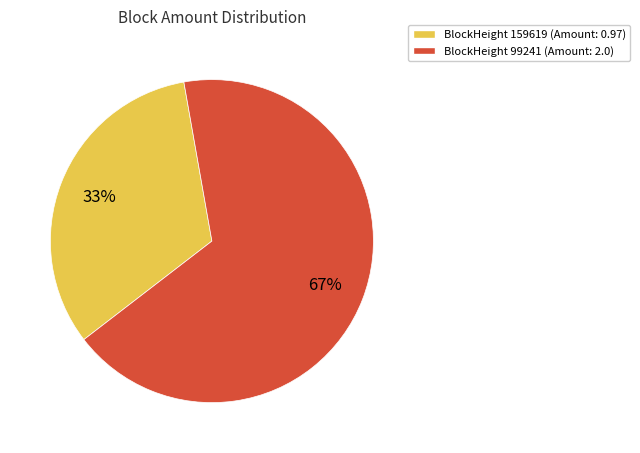

Is there a majority slice in this chart?

Yes